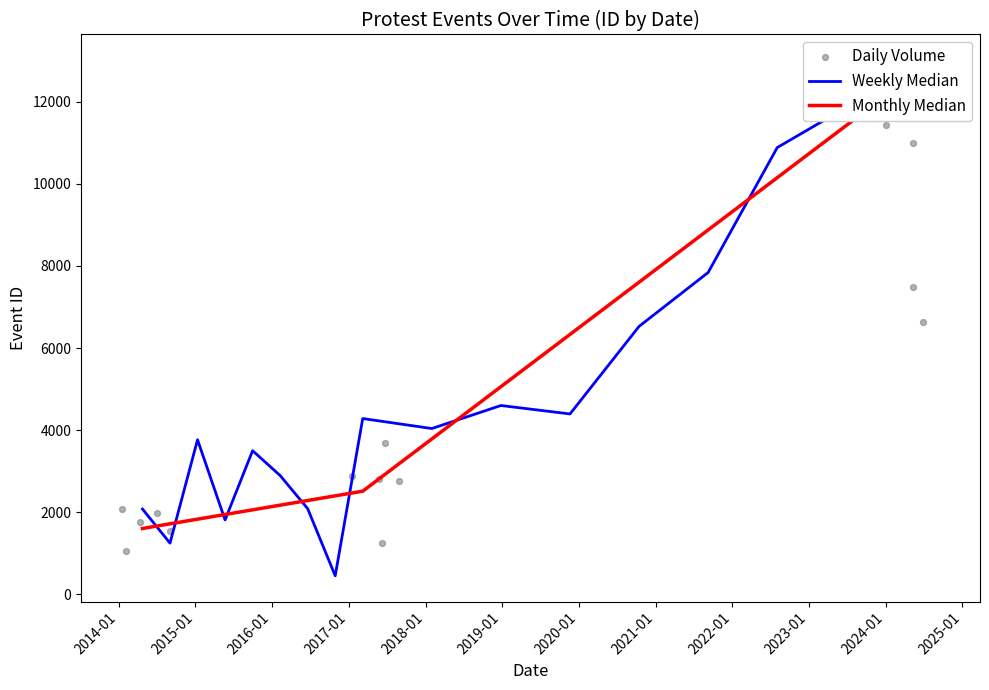

Approximately how many times larger is the value at 2024-05-22 compared to 2014-04-24?

7.9